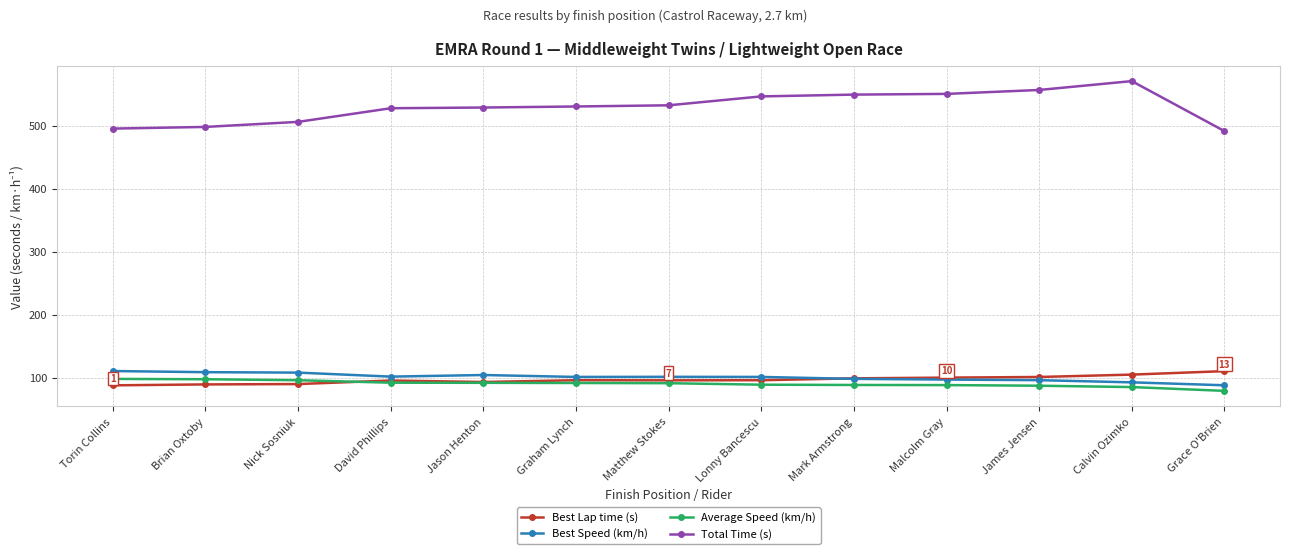

True or false: Total Time (s) and Best Speed (km/h) cross at least once.

False